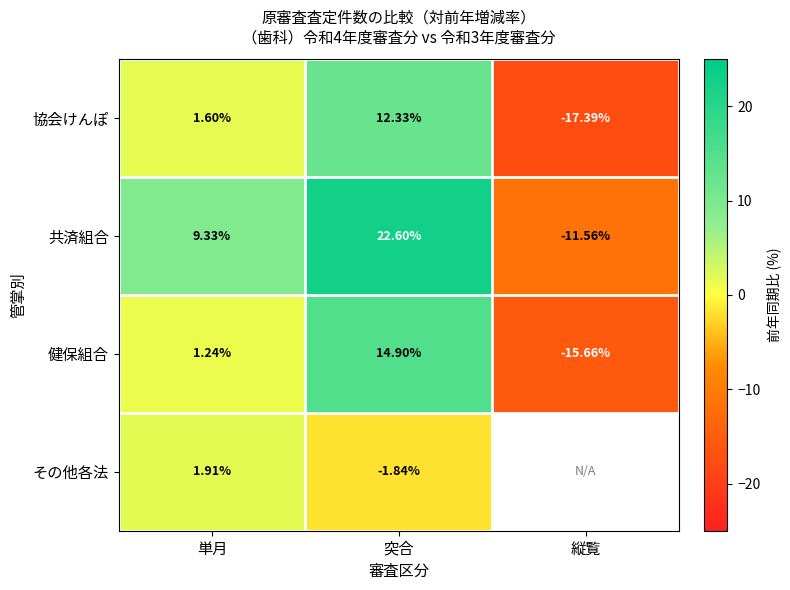

Rank the series at 単月 from lowest to highest value.

健保組合, 協会けんぽ, その他各法, 共済組合